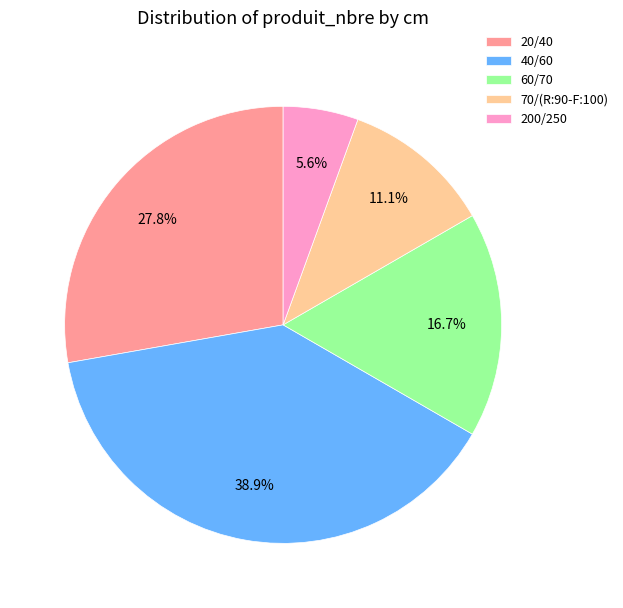

How many segments does this pie chart have?

5